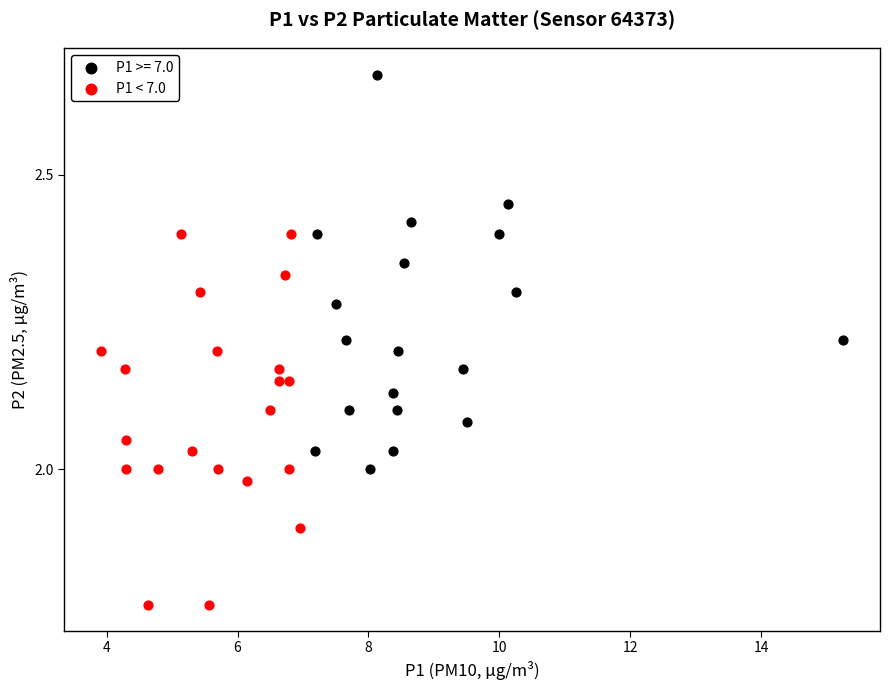

Which series reaches the minimum Y coordinate?

P1 < 7.0